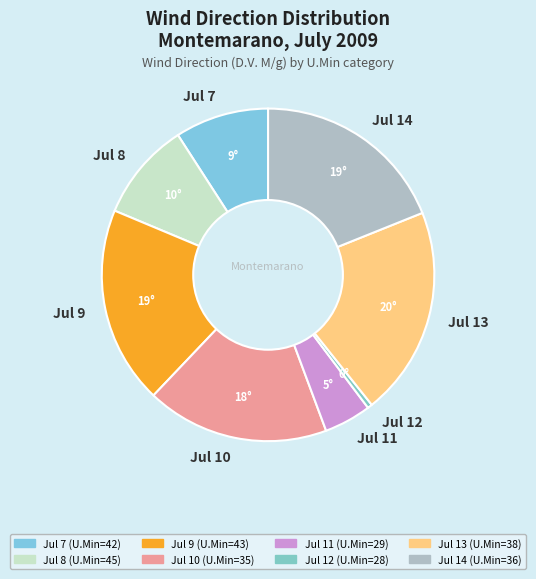

Is there any slice that represents more than half of the pie?

No